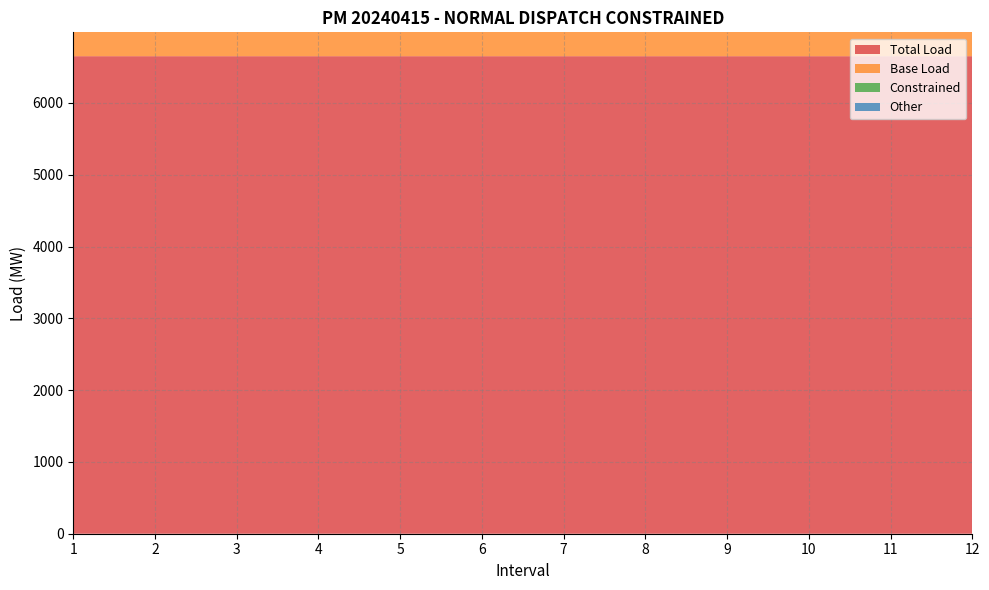

Reading left to right, what are all the values shown in this chart?

Total Load: 6651.0	6651.0	6650.8	6650.8	6650.8	6650.8	6650.8	6650.8	6650.8	6650.8	6650.8	6650.8
Base Load: 6296.6	6296.6	6296.4	6297.7	6297.7	6297.7	6297.7	6297.6	6297.6	6297.6	6297.6	6297.6
Constrained: 354.4	354.4	354.4	353.1	353.1	353.1	353.1	353.2	353.2	353.2	353.2	353.2
Other: 48.3	48.3	48.3	48.3	48.3	48.3	48.3	48.3	48.3	48.3	48.3	48.3